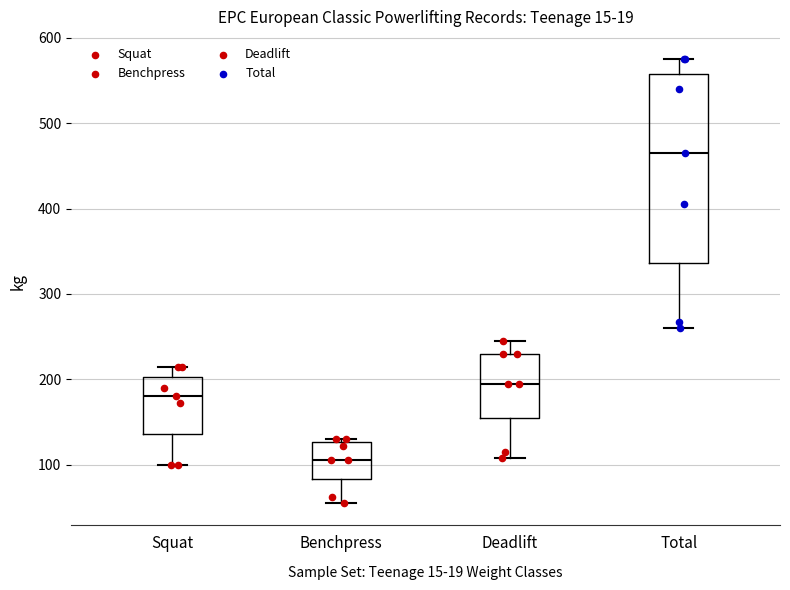

Where is the upper edge of the box for Benchpress on the y-axis? The values are not printed on the chart, so give them approximately, as read against the axis.

130